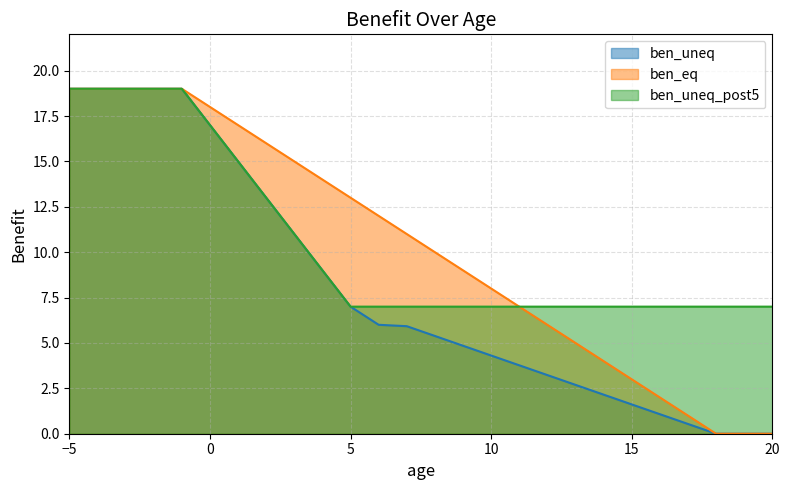

How many intersections are there between ben_eq and ben_uneq?

1